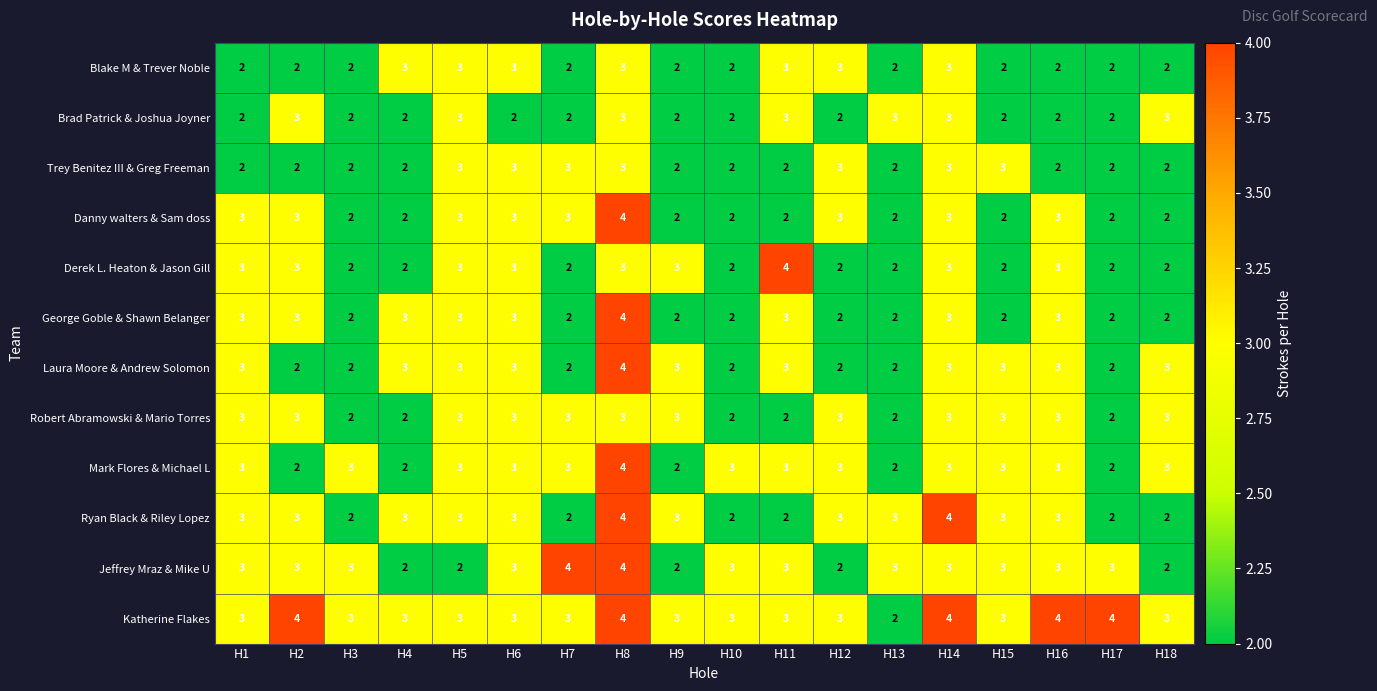

What is the highest value of the Robert Abramowski & Mario Torres series?

3